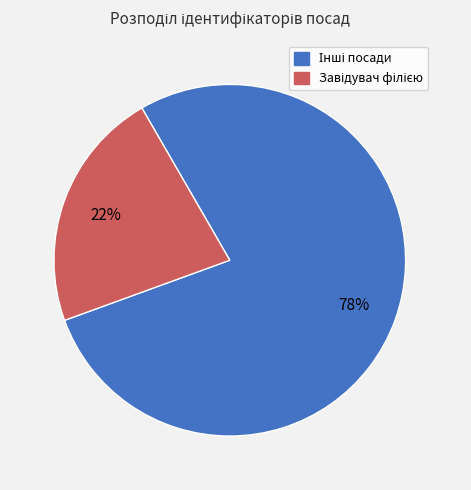

Is there any slice that represents more than half of the pie?

Yes